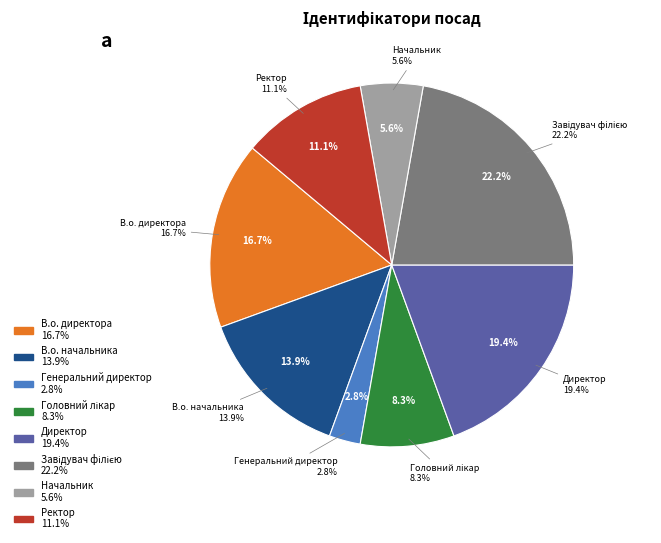

What portion of the pie excludes Начальник?

94.4%